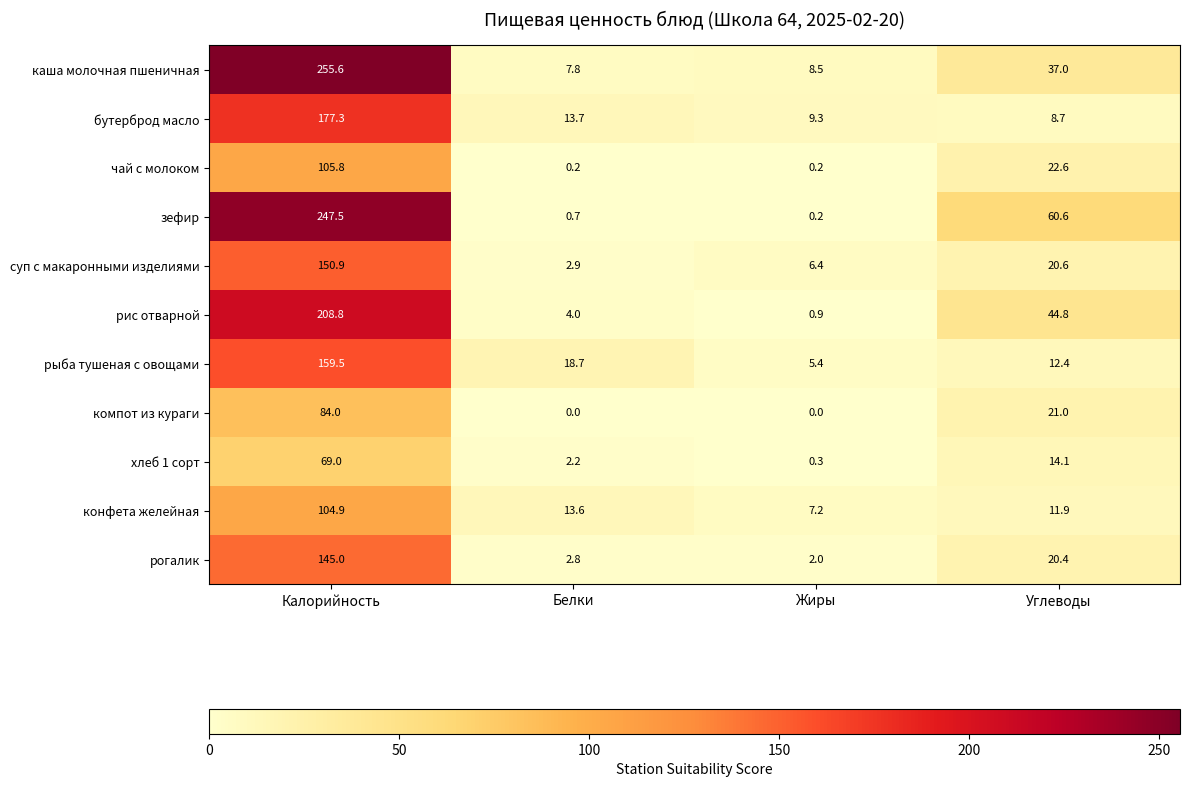

What is the difference between the highest and lowest values at Калорийность?

186.6